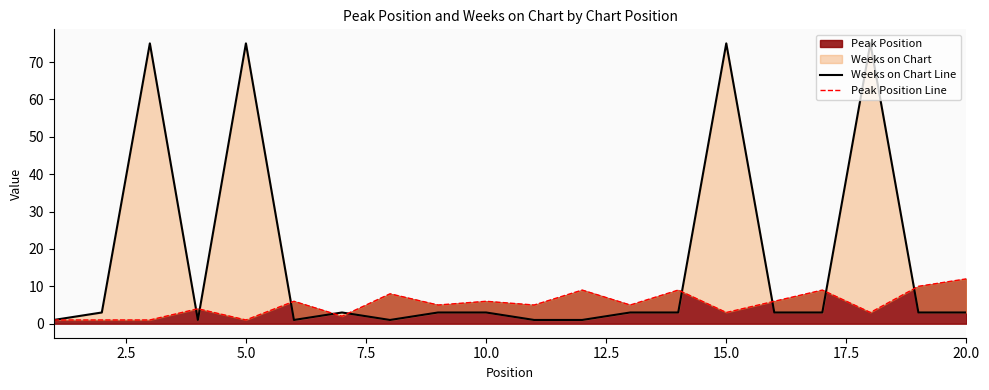

How many intersections are there between Peak Position Line and Weeks on Chart Line?

9